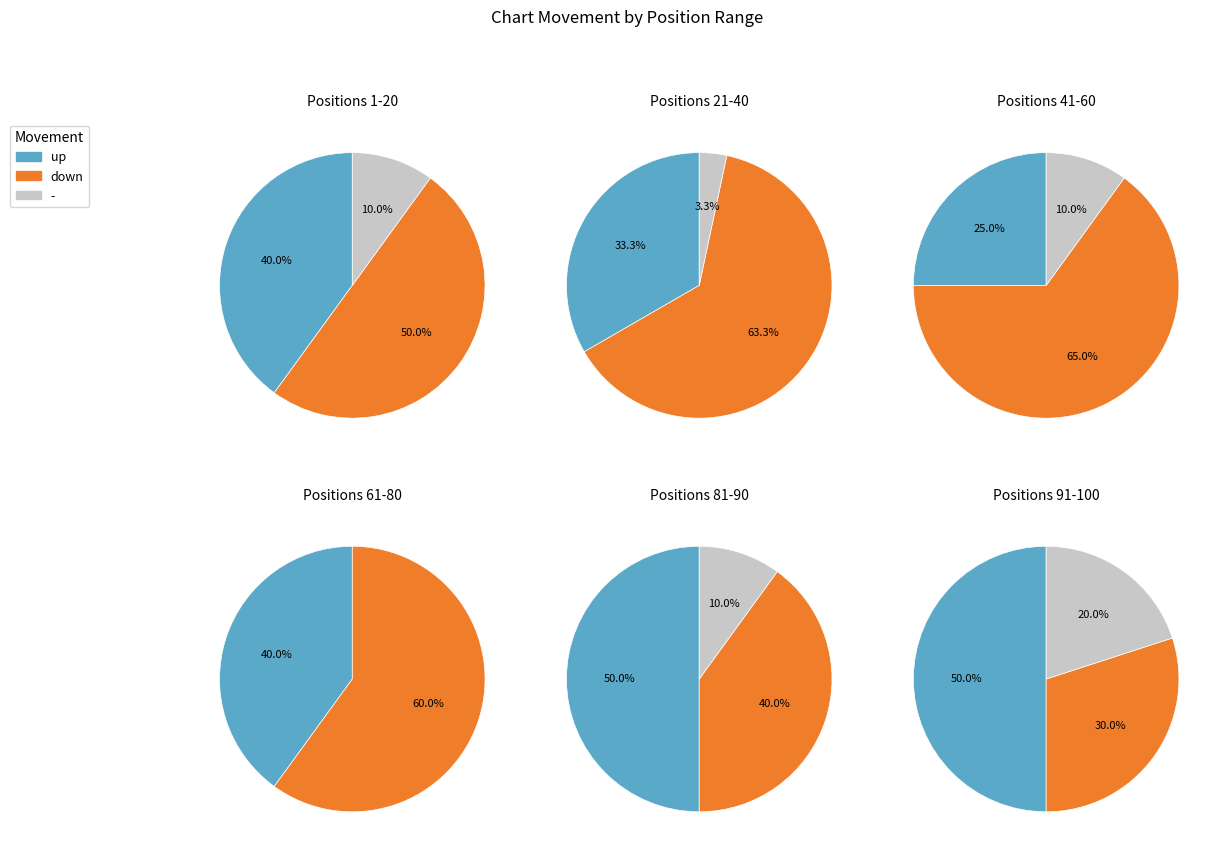

The down slice represents 67% of the pie. True or false?

False